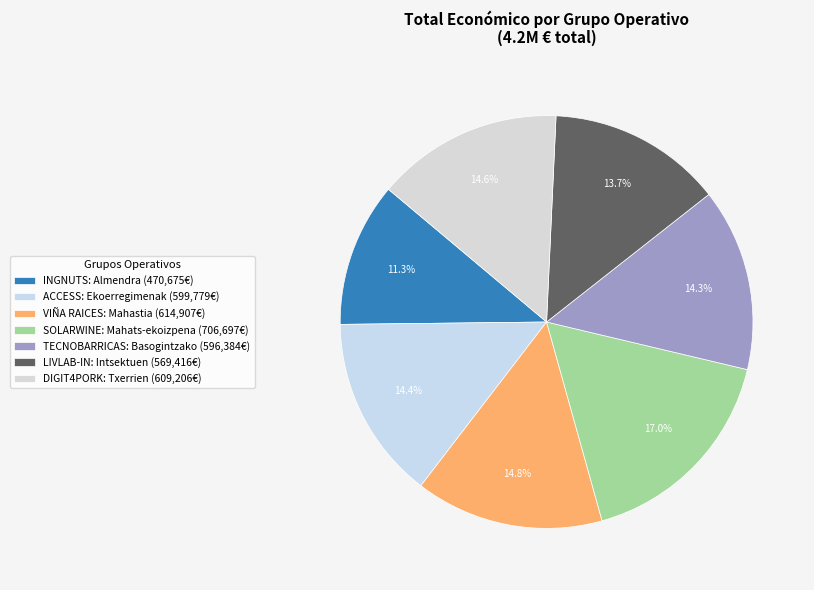

What is the smallest slice in the pie chart?

INGNUTS: Almendra